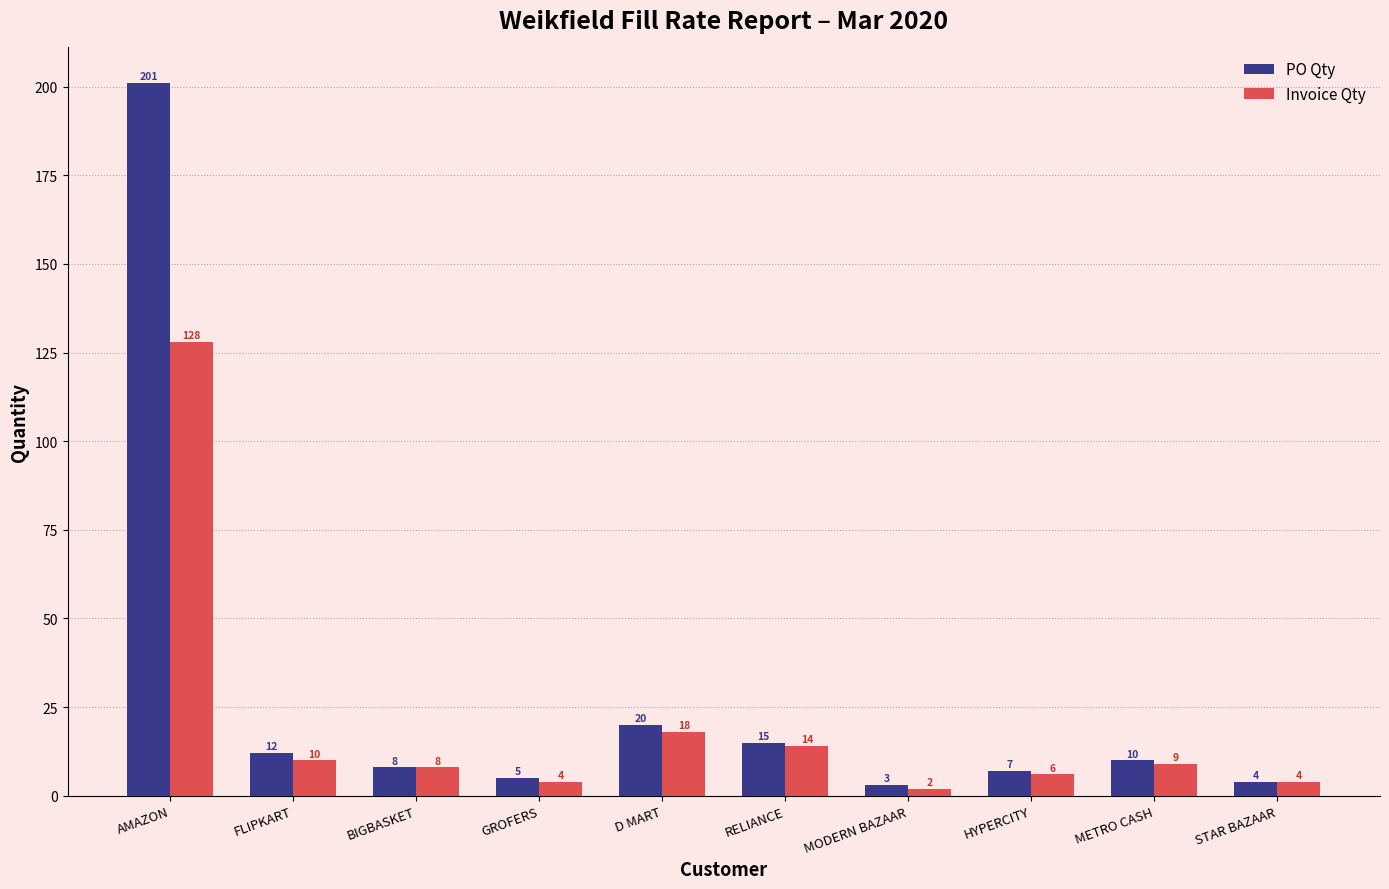

What is the value of the Invoice Qty bar at the 3rd from the left?

8